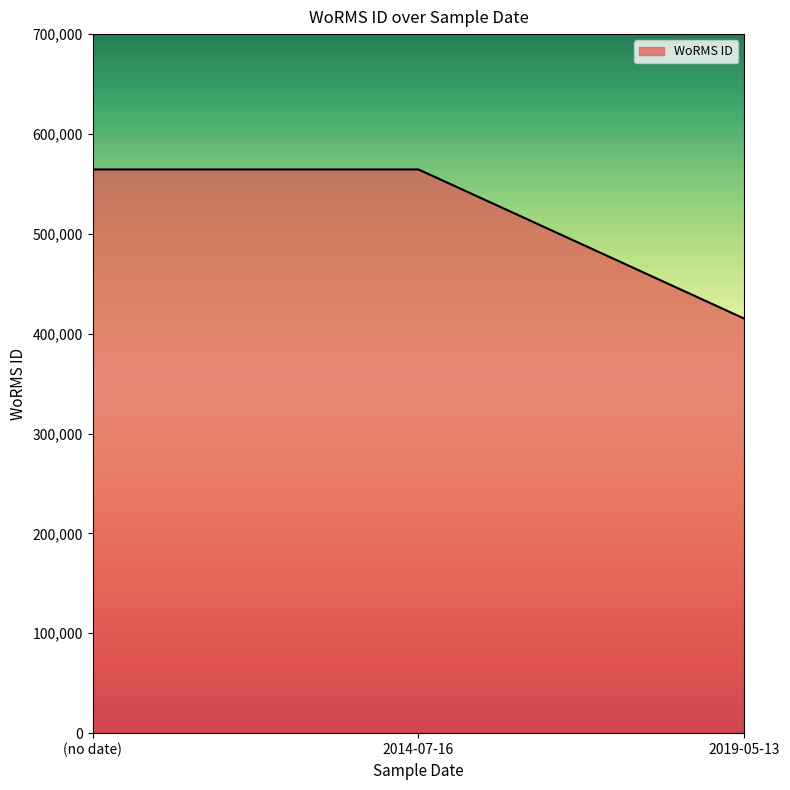

Is it true that the value at 2019-05-13 is 146141?

False